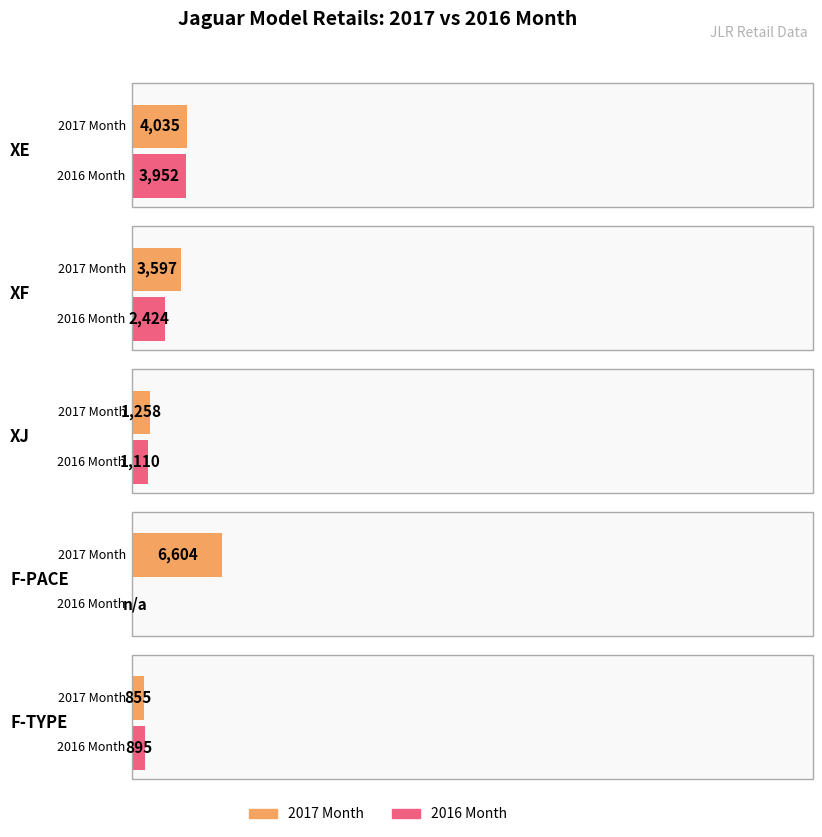

True or false: 2016 Month has a value of 895 at F-TYPE.

True